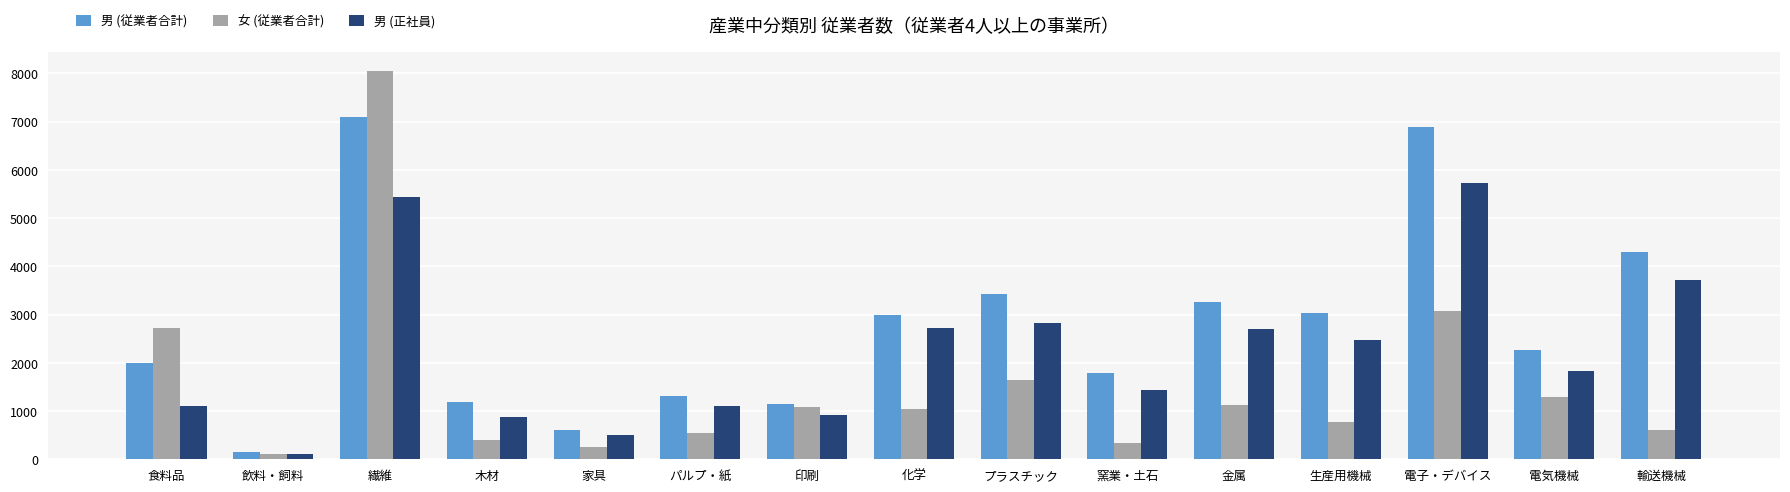

What are all the series names shown in the legend?

男 (従業者合計), 女 (従業者合計), 男 (正社員)